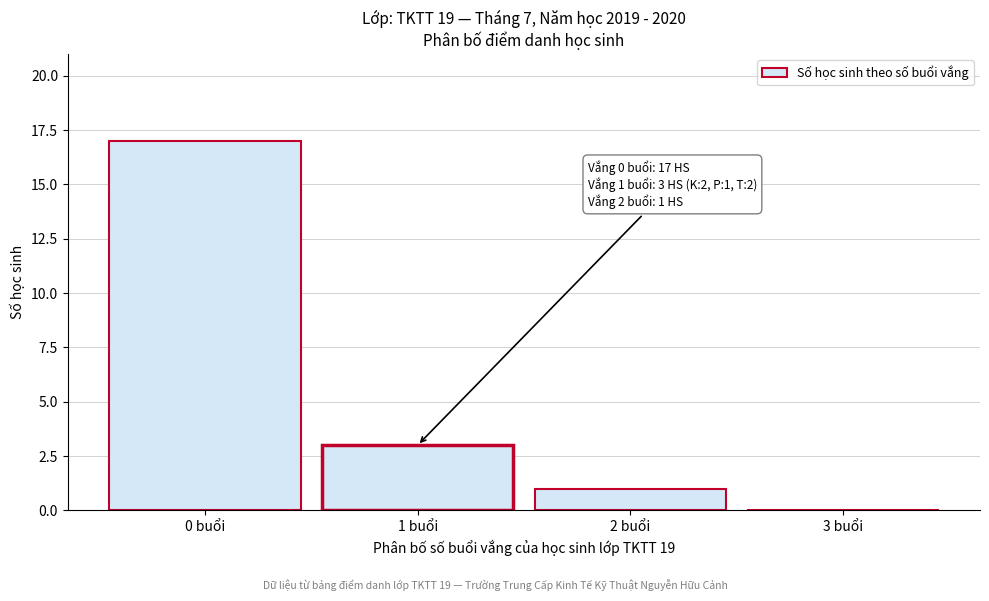

Reading left to right, list all the values displayed in this chart.

0 buổi=17	1 buổi=3	2 buổi=1	3 buổi=0